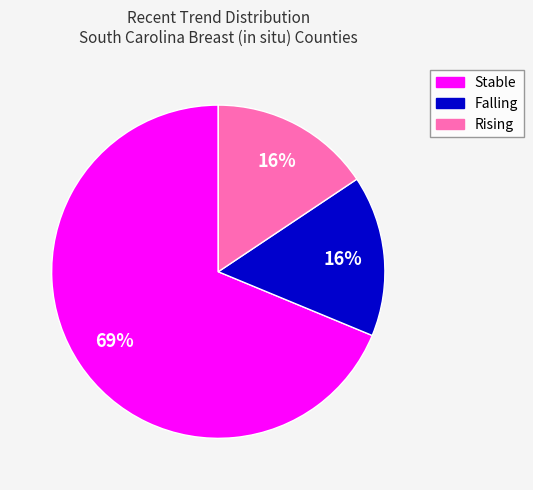

How many slices are in this pie chart?

3